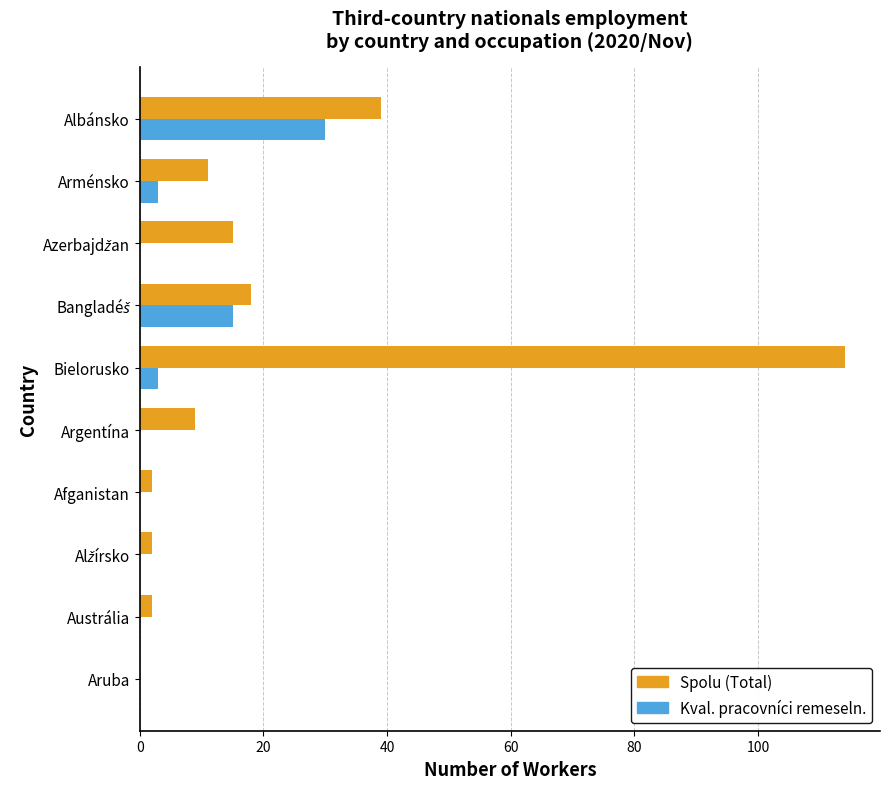

At which category is the sum across all series the highest?

Bielorusko